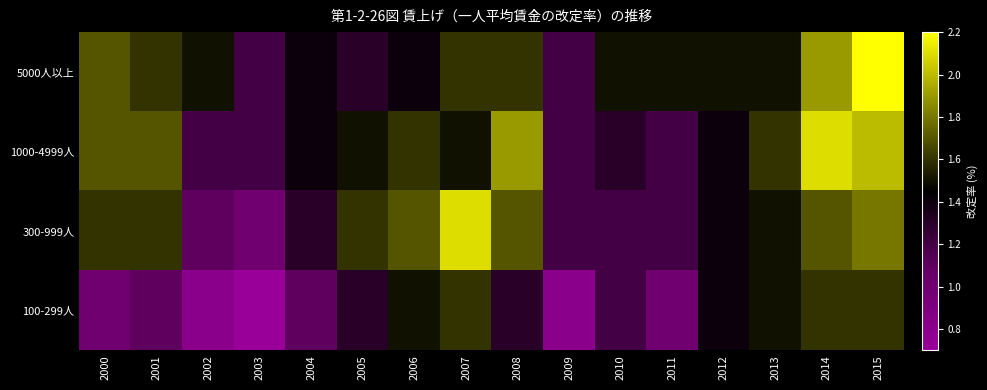

What is the difference between the highest and lowest values at 2010?

0.3